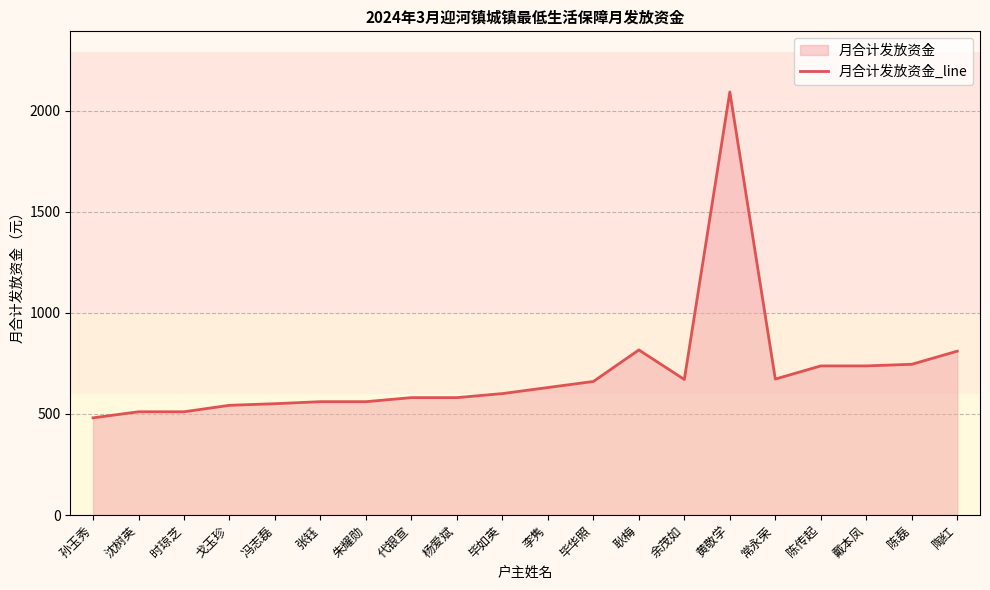

How many interior local valleys (lower than both neighbors) does the data have?

2